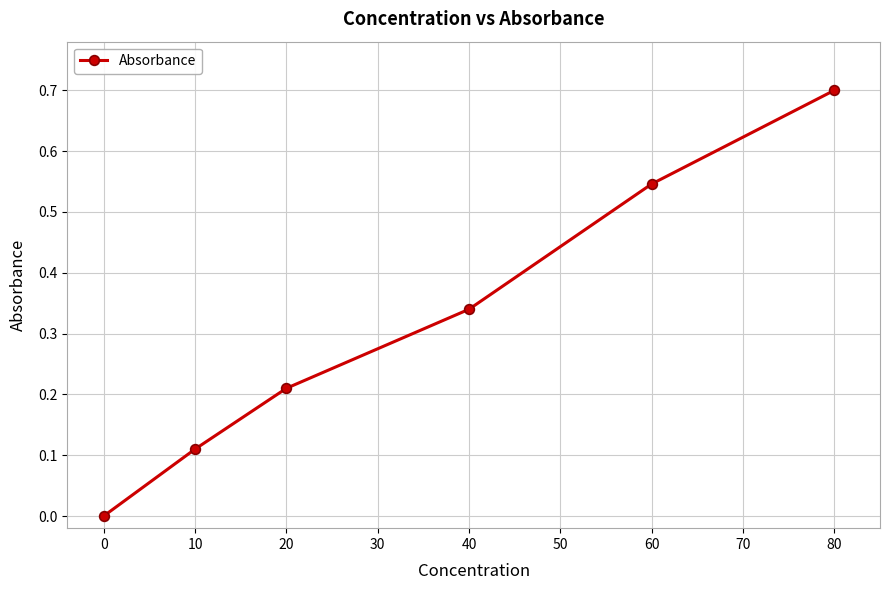

What is the greatest value displayed?

0.7